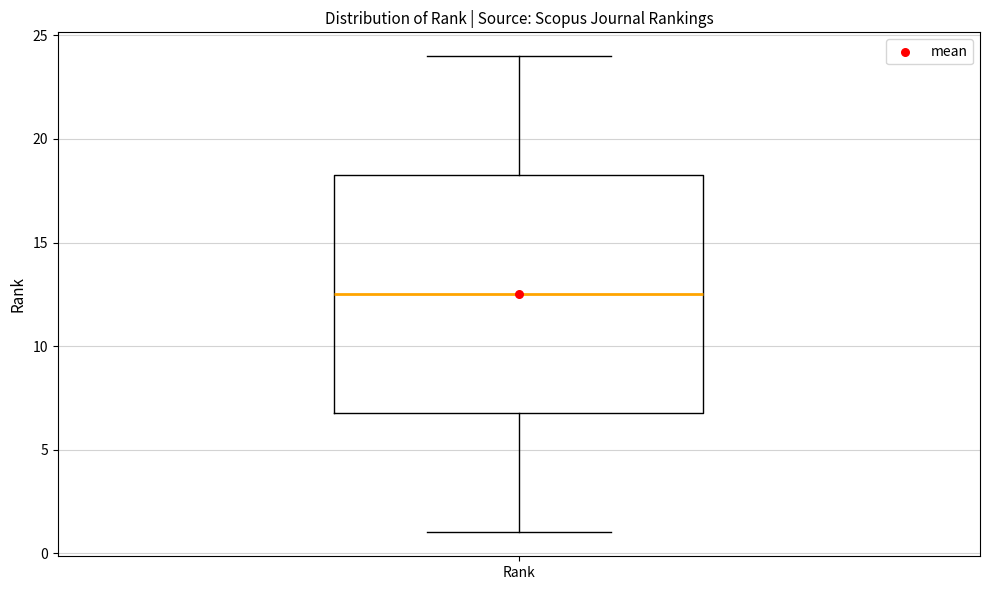

Where is the upper edge of the box for Rank on the y-axis? The values are not printed on the chart, so give them approximately, as read against the axis.

18.5